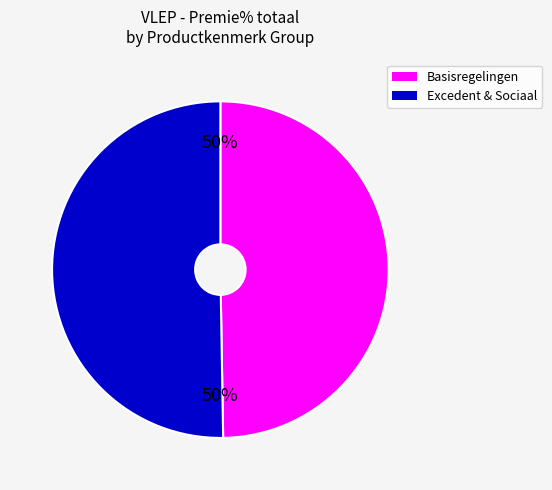

To the nearest percent, what is the average slice percentage?

50%